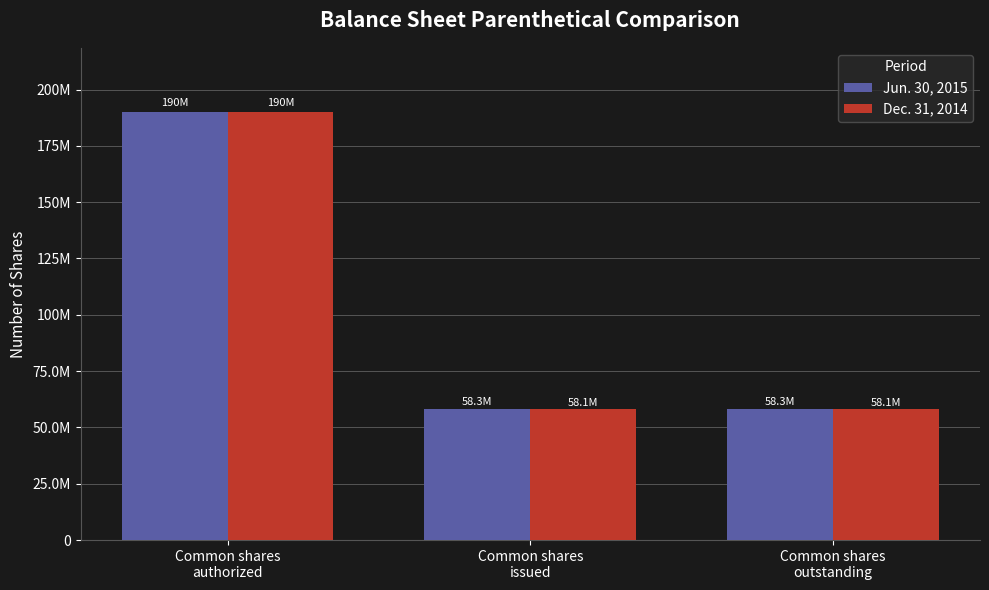

What is the spread (max minus min) of values at Common shares
issued?

186934